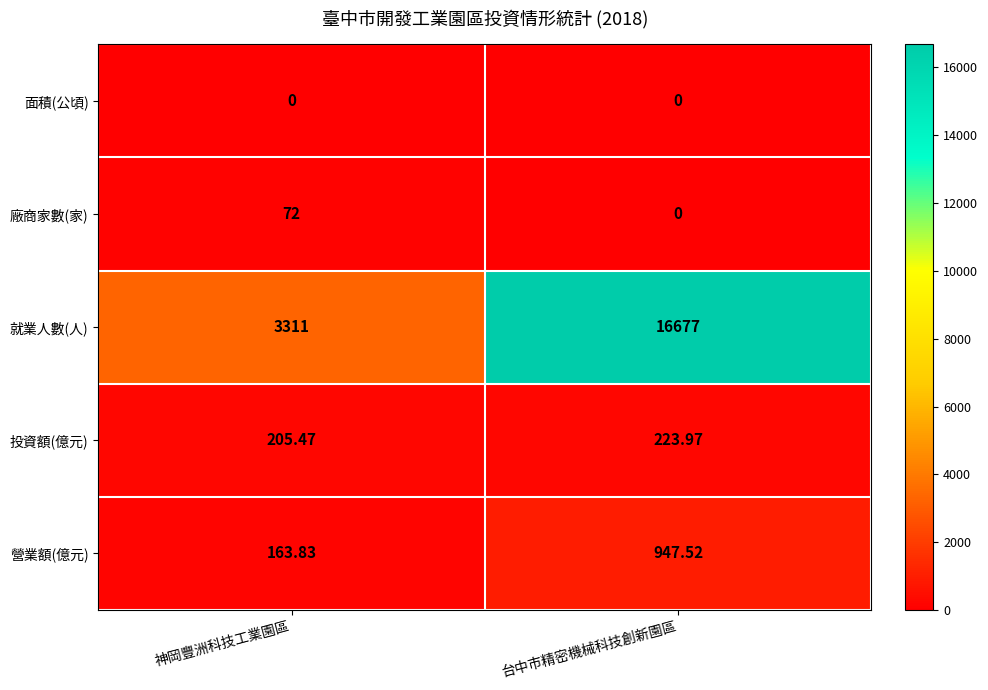

At how many categories does at least one series exceed 11957?

1